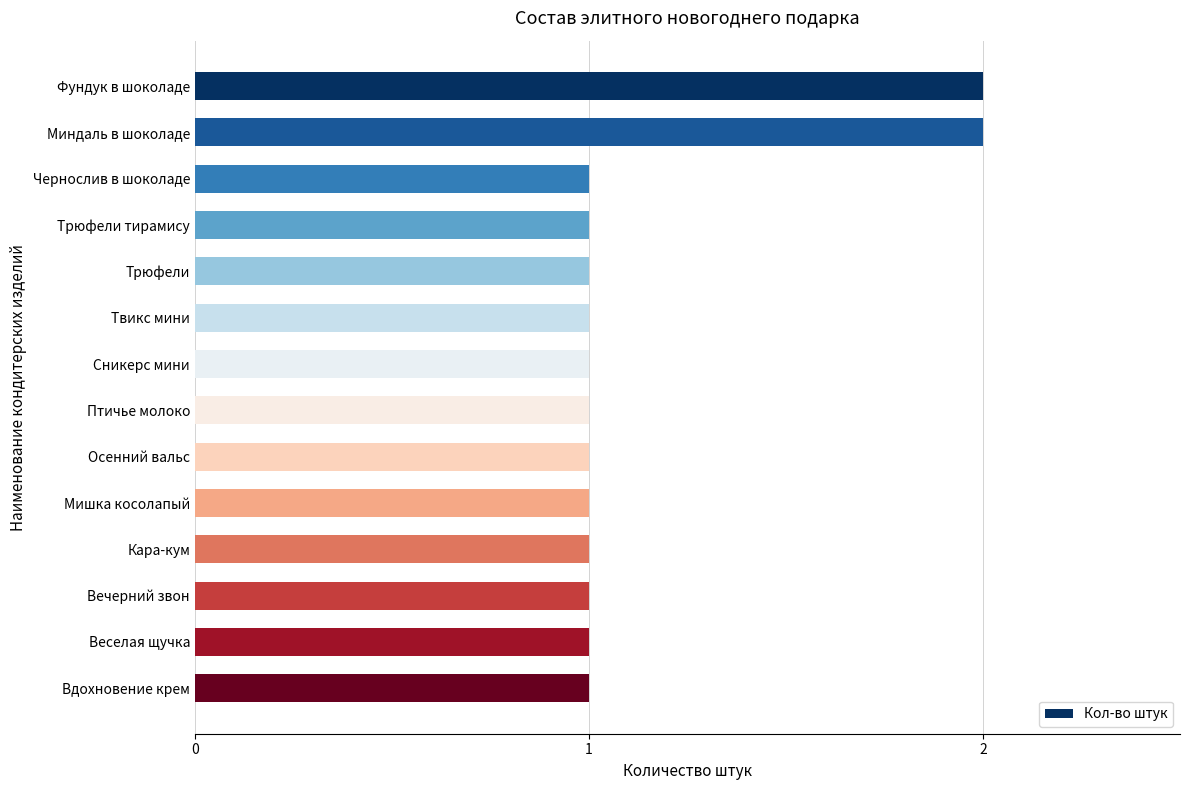

Reading top to bottom, list all the values displayed in this chart.

Фундук в шоколаде=2	Миндаль в шоколаде=2	Чернослив в шоколаде=1	Трюфели тирамису=1	Трюфели=1	Твикс мини=1	Сникерс мини=1	Птичье молоко=1	Осенний вальс=1	Мишка косолапый=1	Кара-кум=1	Вечерний звон=1	Веселая щучка=1	Вдохновение крем=1